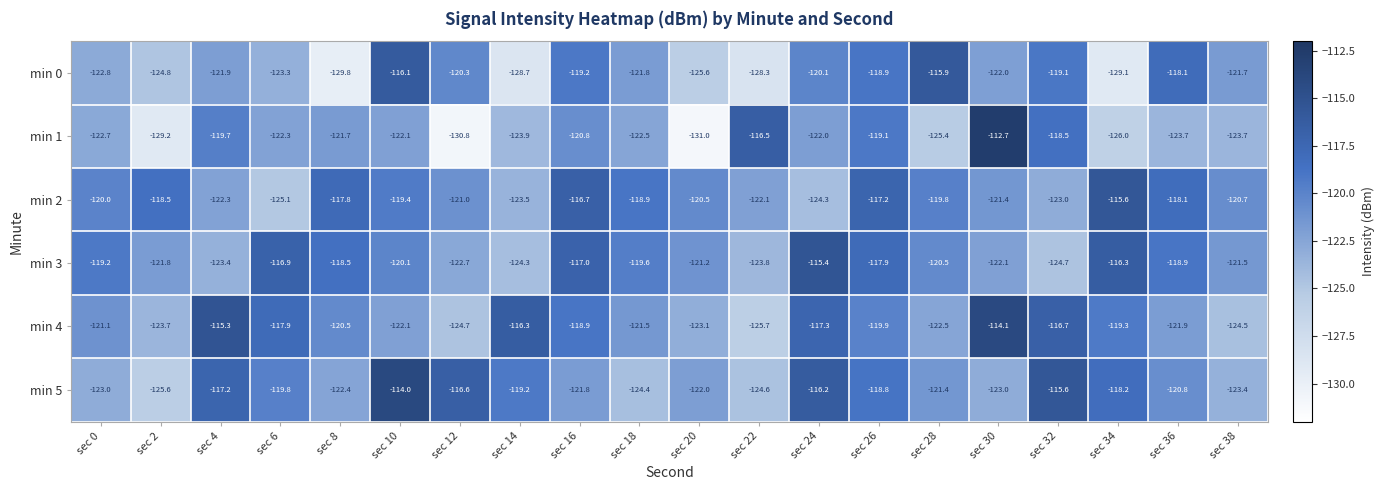

At which label does min 1 first exceed -122?

sec 4